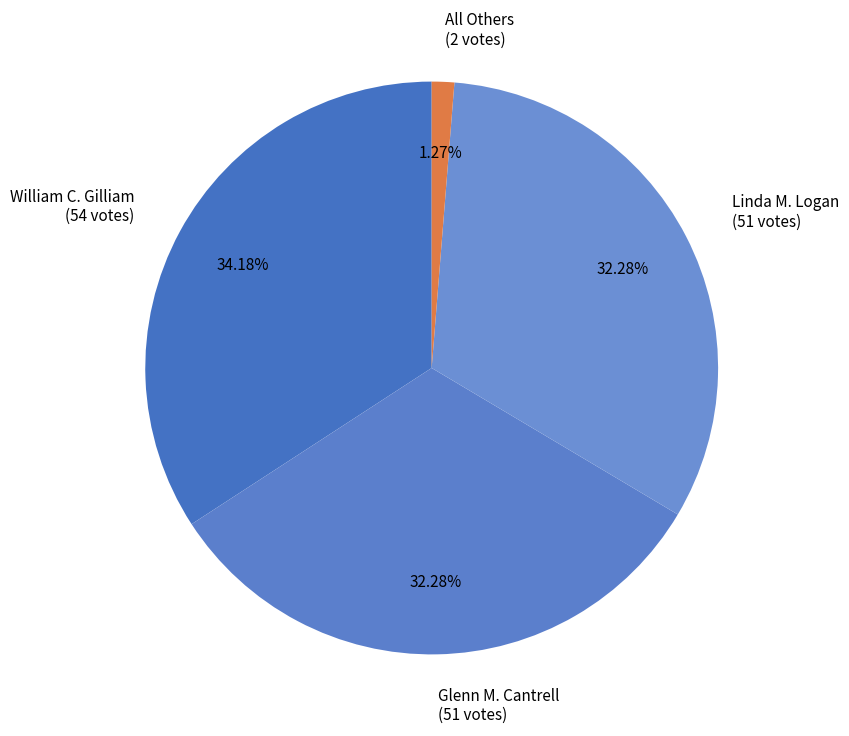

What is the total percentage of All Others and Glenn M. Cantrell?

33.5%